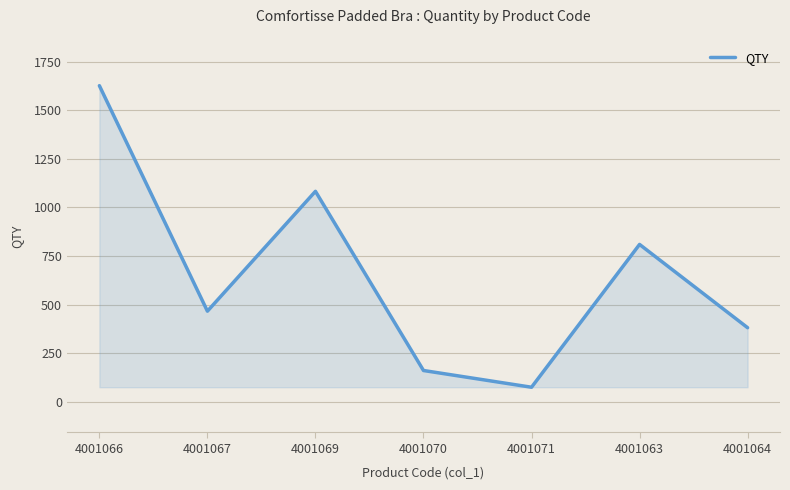

List the labels in order of value, smallest first.

4001071, 4001070, 4001064, 4001067, 4001063, 4001069, 4001066